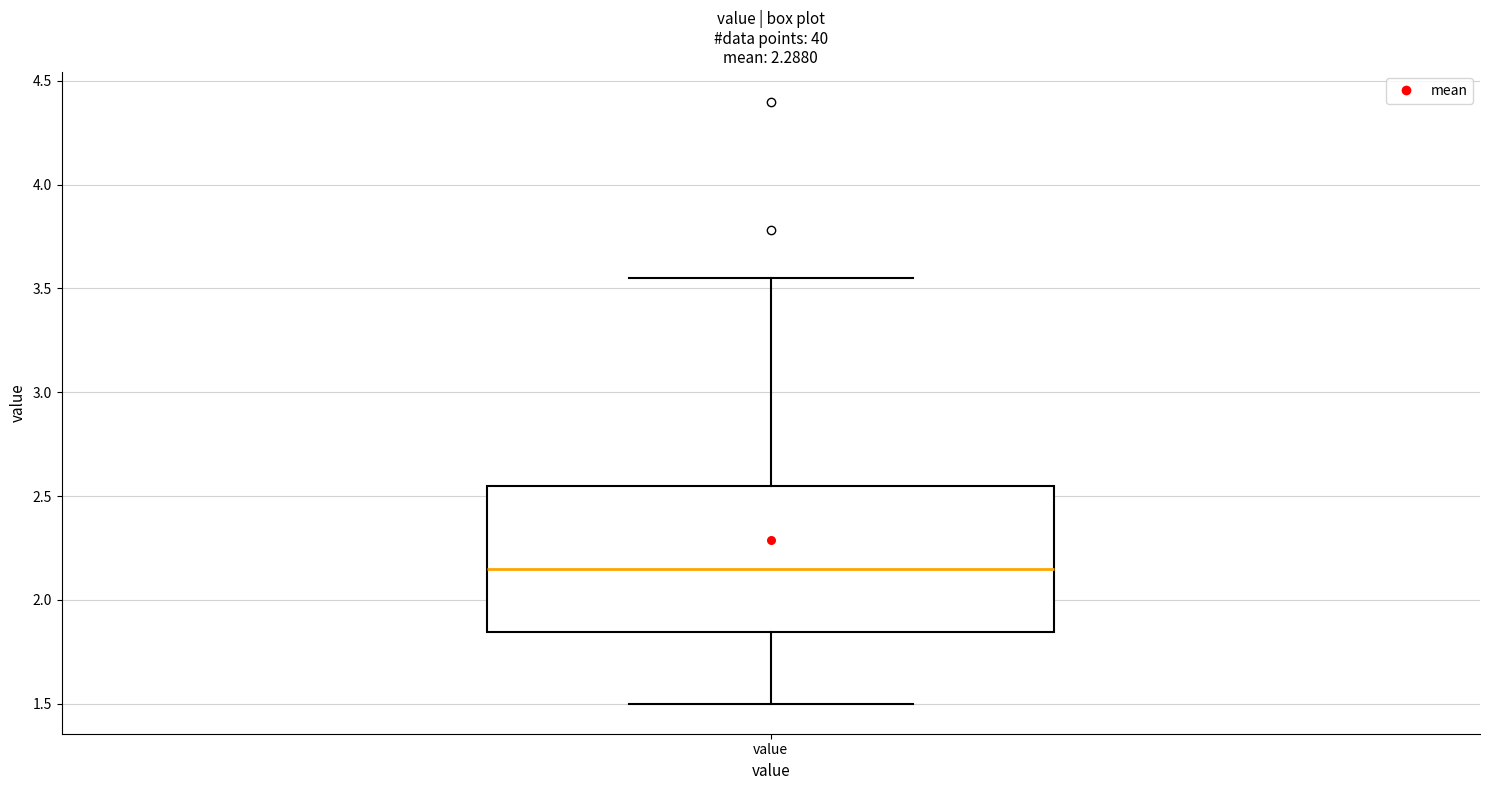

Transcribe this box plot: give where the median line is, the range the box spans, and where the two whiskers end, as read against the y-axis. The values are not printed on the chart, so give them approximately, as read against the axis.

median 2.15, box 1.85 to 2.55, whiskers 1.50 to 3.55